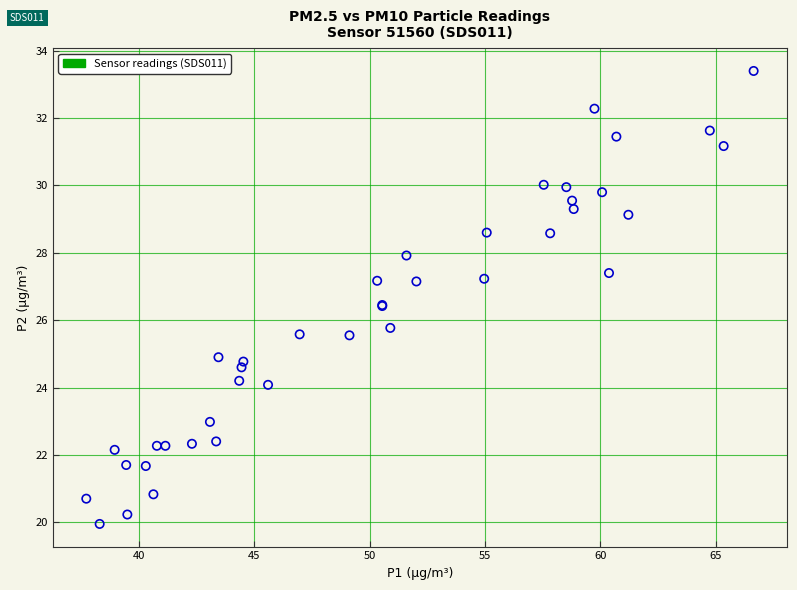

What Y value in the scatter plot is closest to 26?

25.8